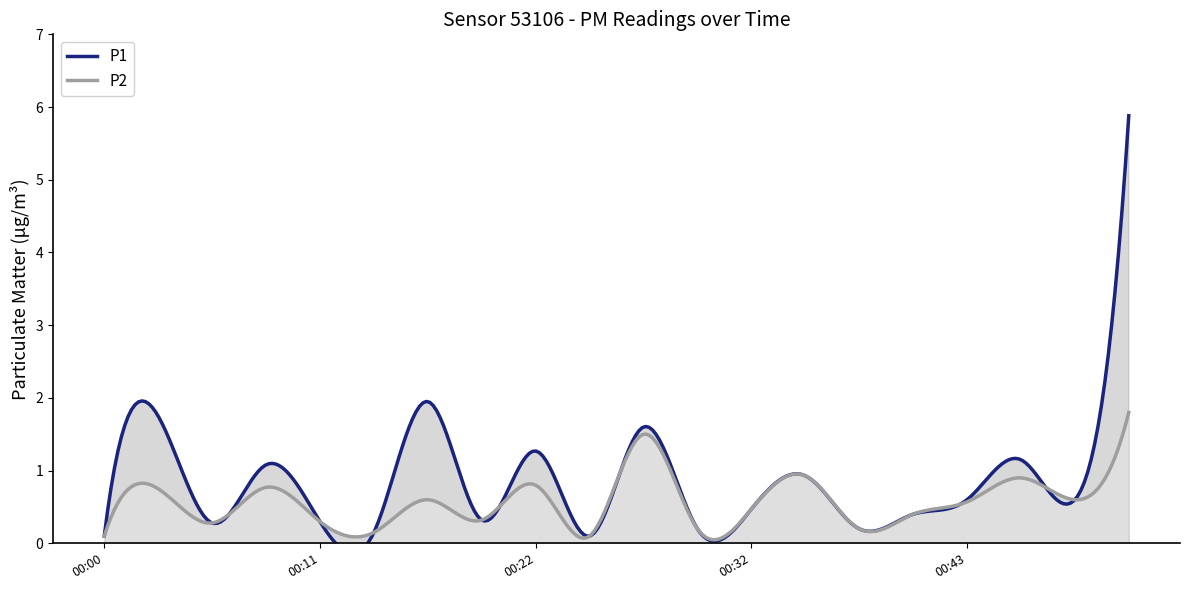

Where is P1 nearest to the value 2?

00:16